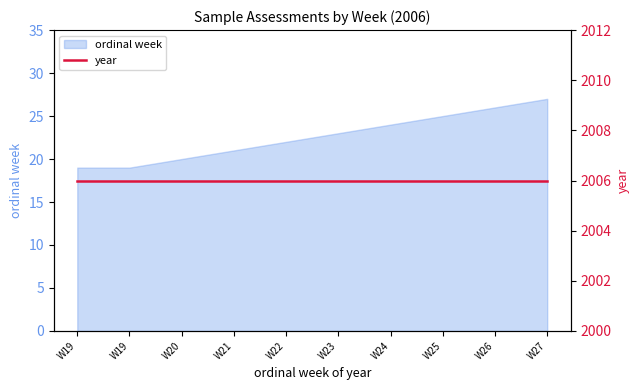

What is the approximate value at W22?

22